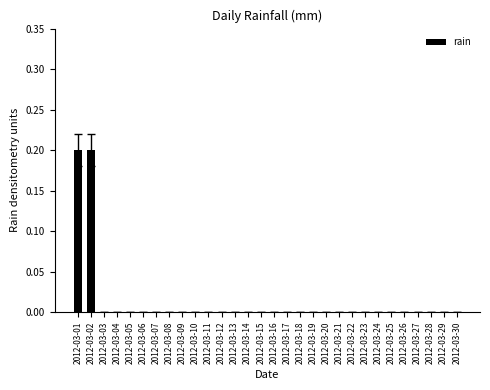

Which has a higher value, 2012-03-02 or 2012-03-14?

2012-03-02